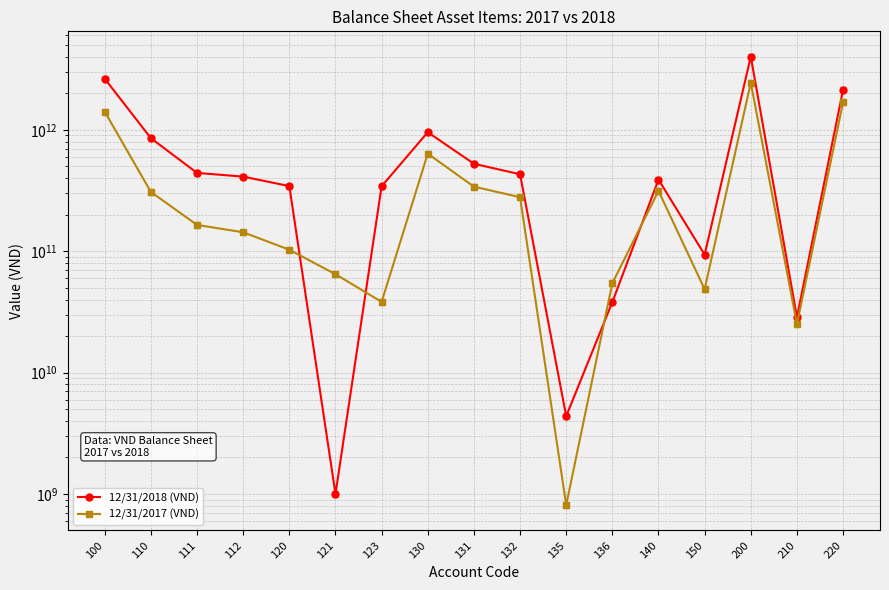

Reading left to right, list all the values displayed in this chart.

12/31/2018 (VND): 100=2636063793924	110=853483562746	111=441762710305	112=411720852441	120=343956897300	121=1000000000	123=342956897300	130=956044570847	131=525420617122	132=430676897506	135=4376000000	136=38094580305	140=388912276217	150=93666486814	200=4013027150146	210=28643157216	220=2142194252732
12/31/2017 (VND): 100=1409848479830	110=307873206677	111=164659383658	112=143213823019	120=102904908165	121=64650000000	123=38254908165	130=636129663319	131=340343097622	132=278724673704	135=810000000	136=54558483237	140=314352967333	150=48587734336	200=2442802258292	210=25105740884	220=1690763833149